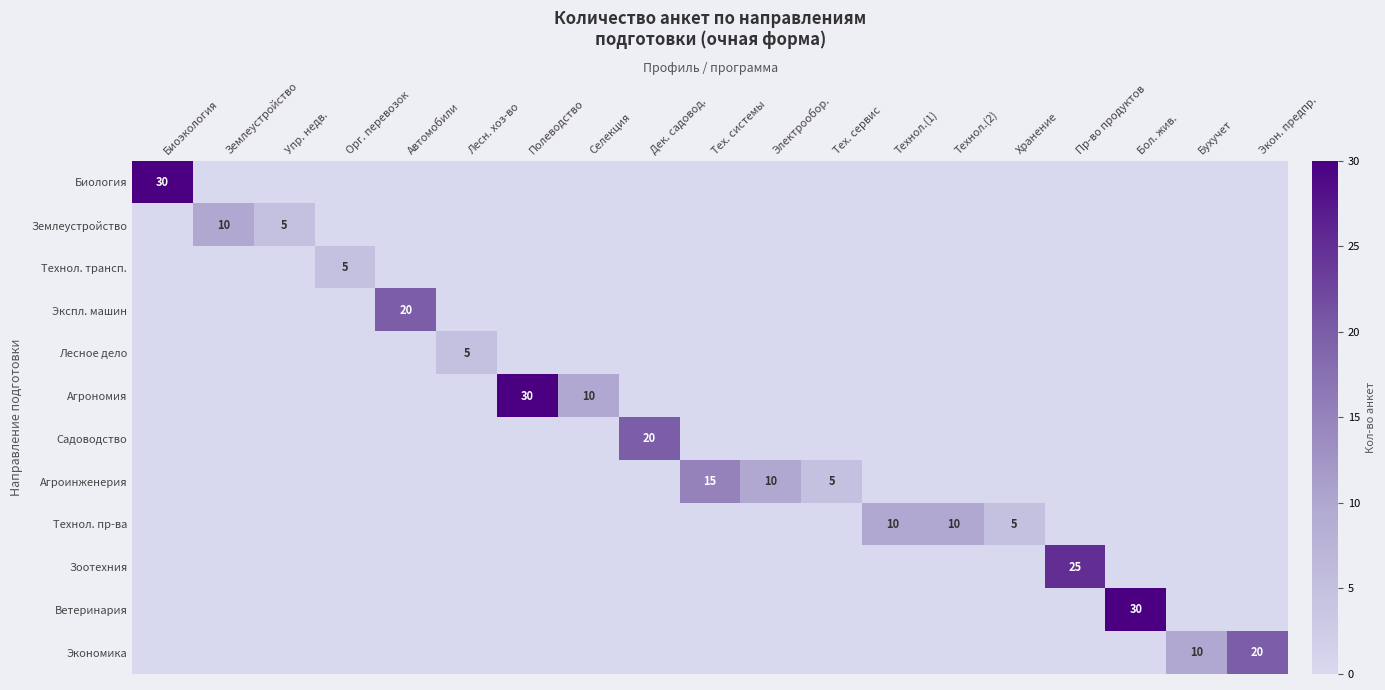

True or false: Технол. пр-ва has a value of 10 at Технол.(2).

True